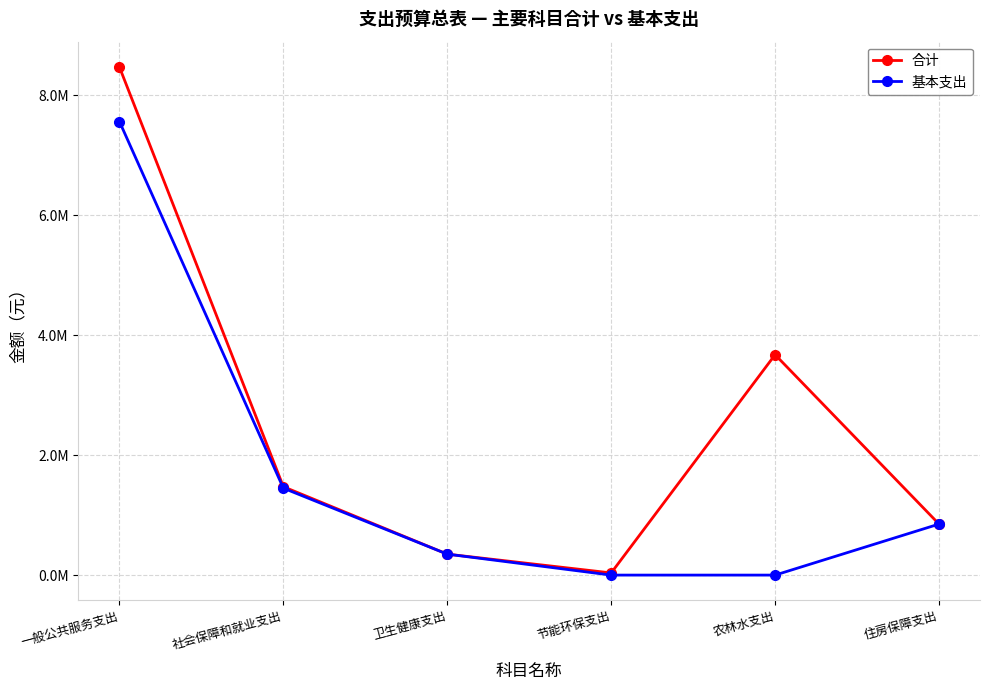

Which series changed the most between 一般公共服务支出 and 农林水支出?

基本支出